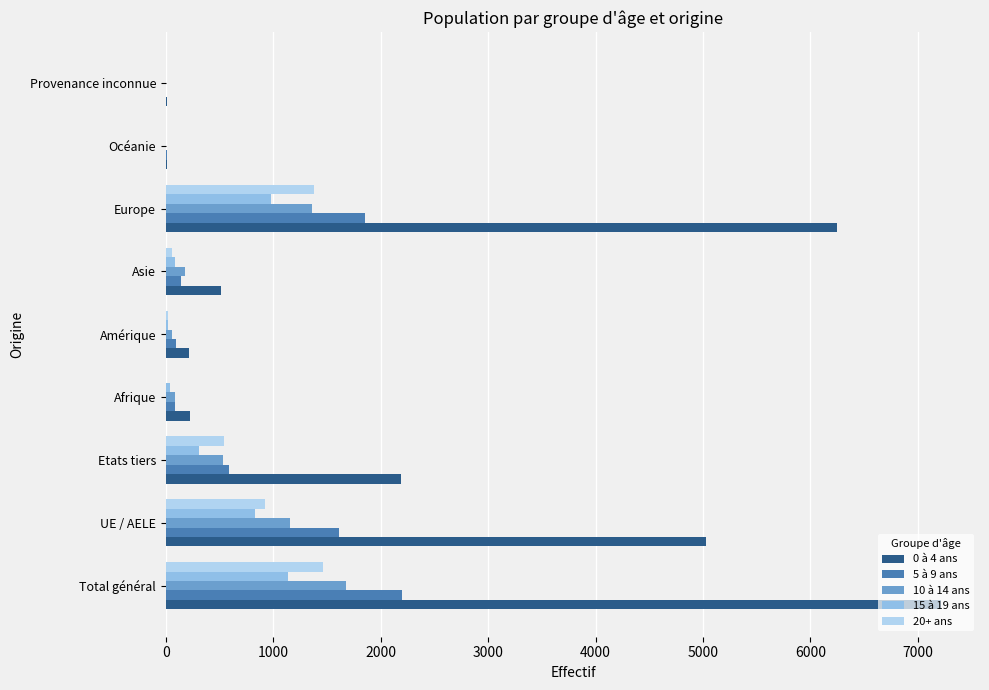

Which series has the largest total across all categories?

0 à 4 ans